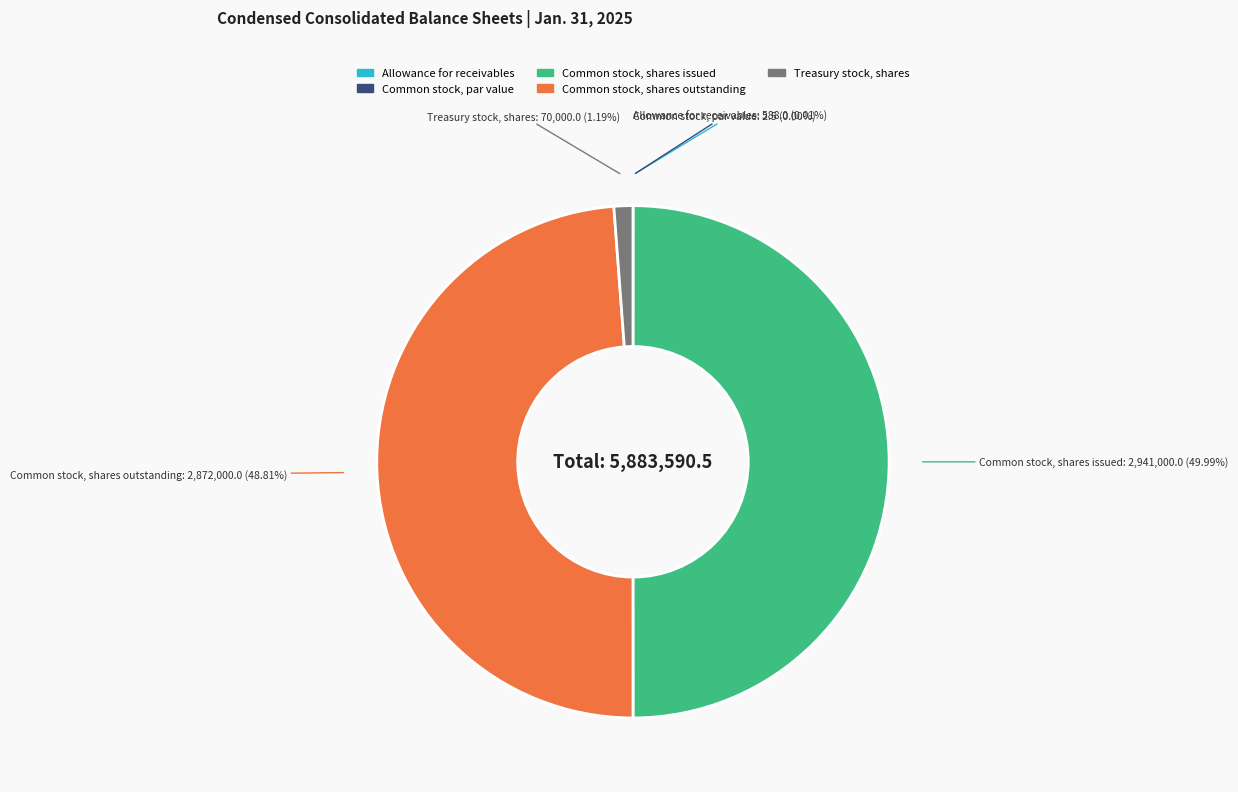

To the nearest percent, what is the average slice percentage?

20%